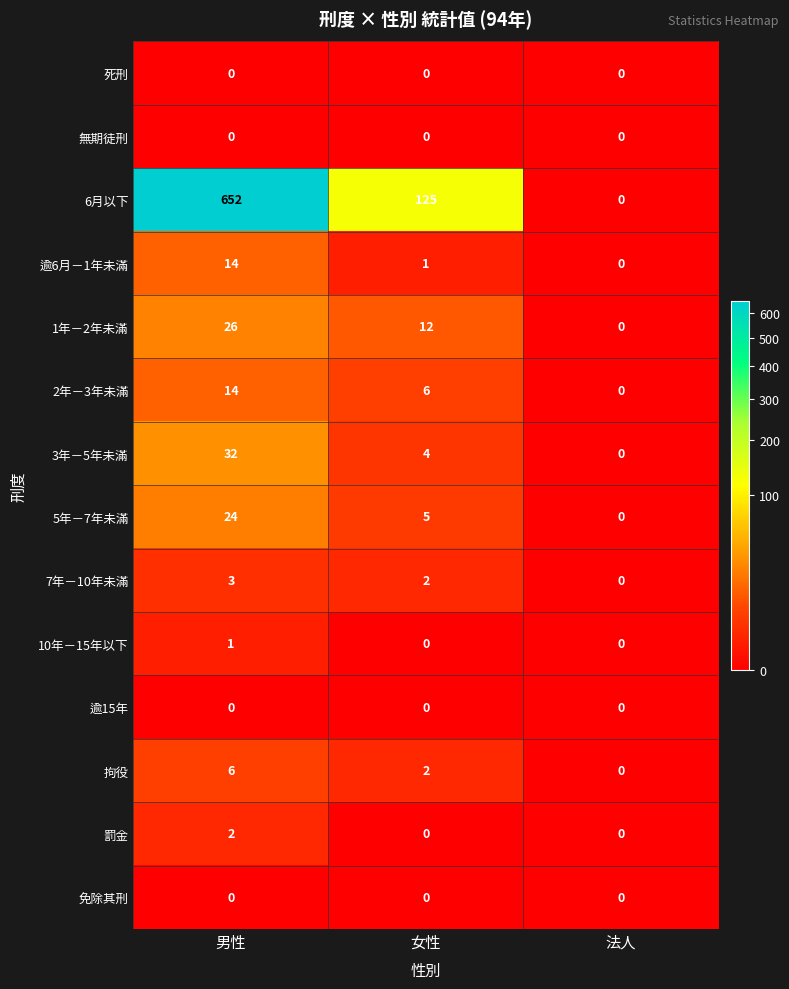

What is the total value across all series at 女性?

157